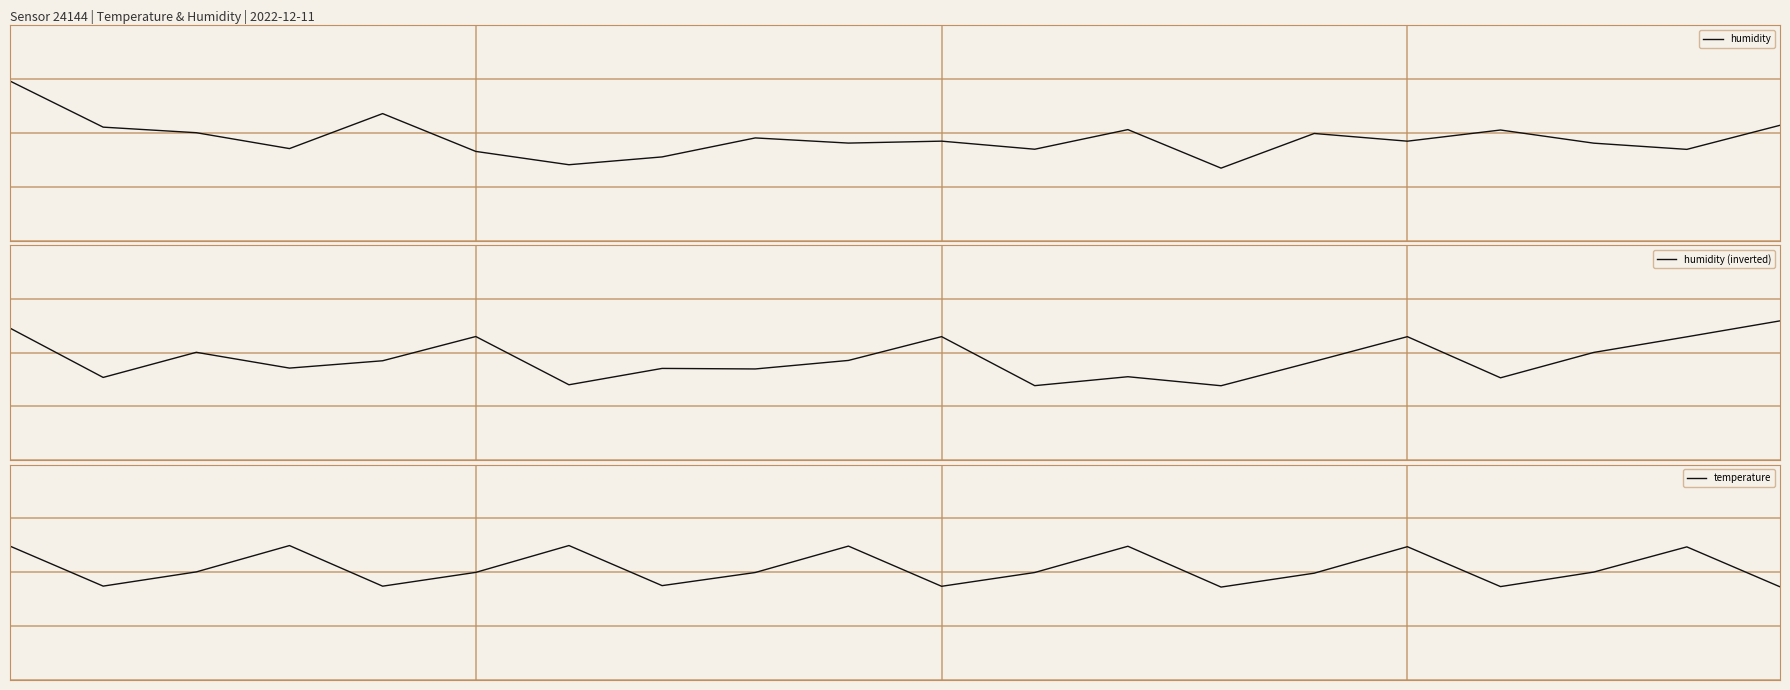

How many lines are shown in the chart?

3